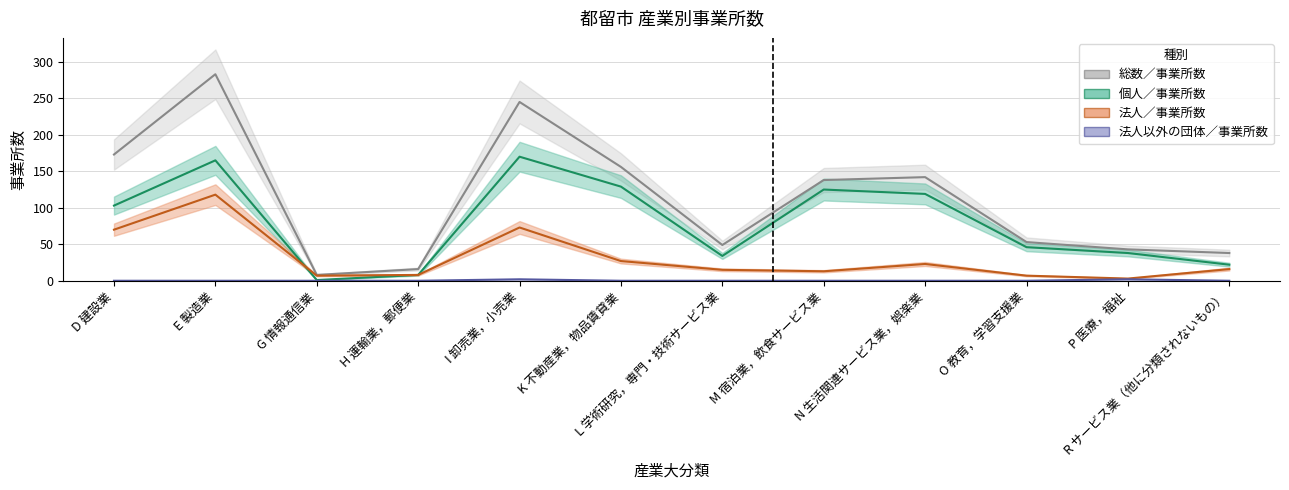

In 総数／事業所数, how many points are higher than both neighbors (excluding endpoints)?

3